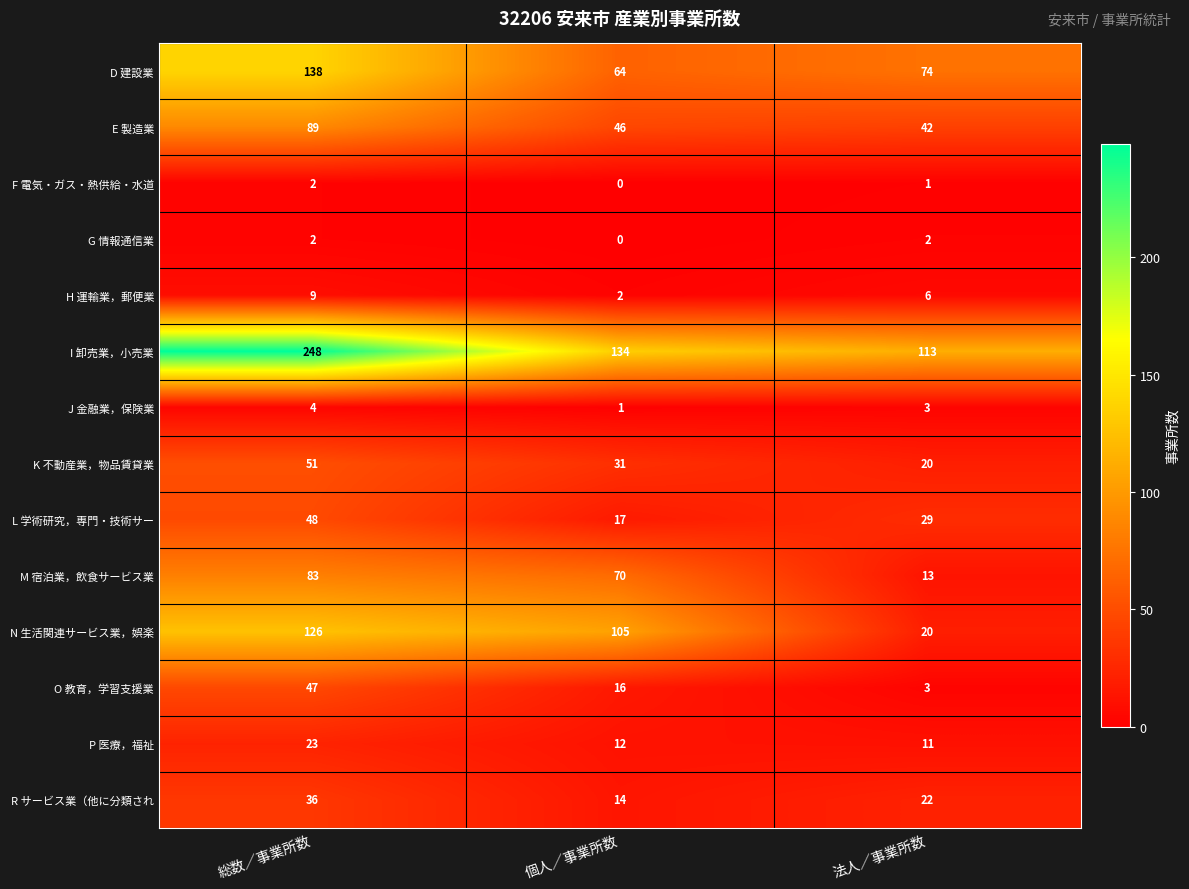

At how many categories does at least one series exceed 149?

1